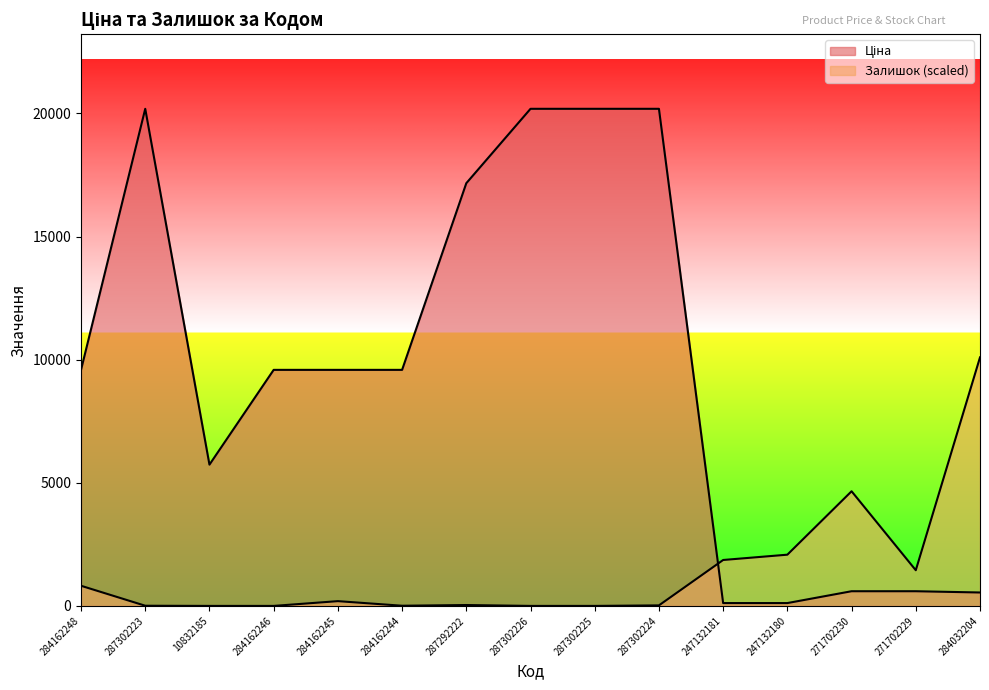

Reading right to left, transcribe all the data shown in this chart.

Ціна: 545.0	596.5	596.5	115.4	115.4	20186.0	20186.0	20186.0	17165.0	9585.4	9585.4	9585.4	5736.9	20186.0	9585.4
Залишок: 10093.0	1449.0	4655.5	2080.3	1865.1	21.5	0.0	0.0	35.9	7.2	193.7	0.0	0.0	7.2	817.8